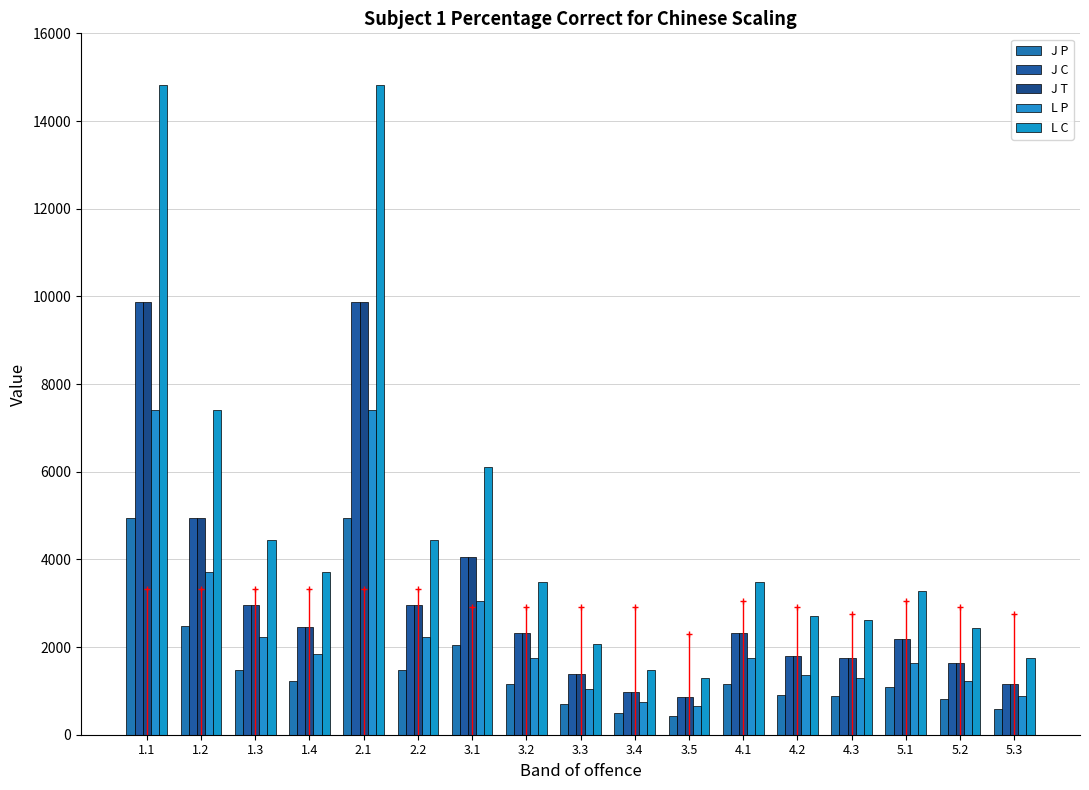

How many groups of bars are there?

17